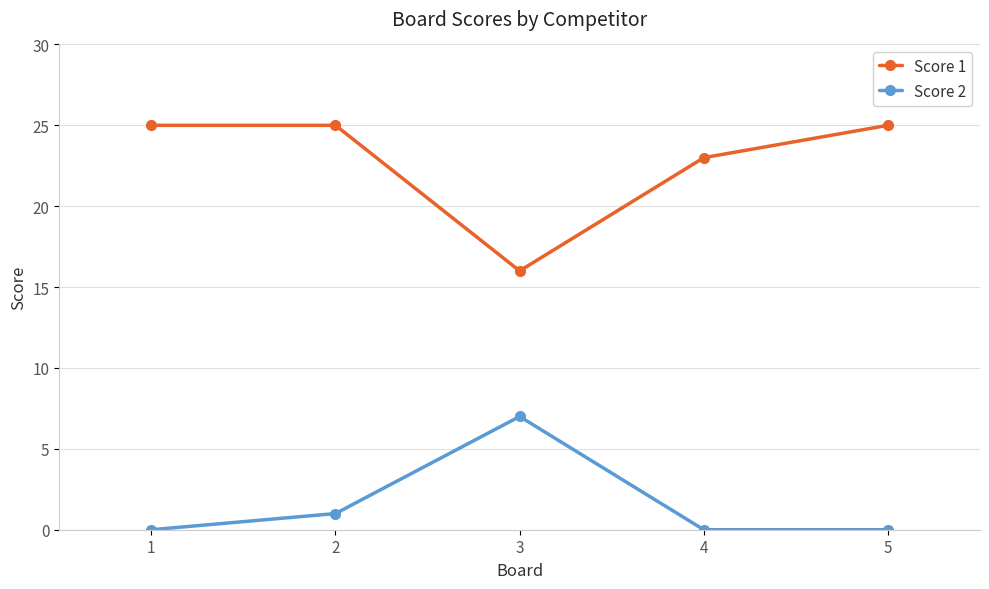

Which series has the widest spread of values?

Score 1